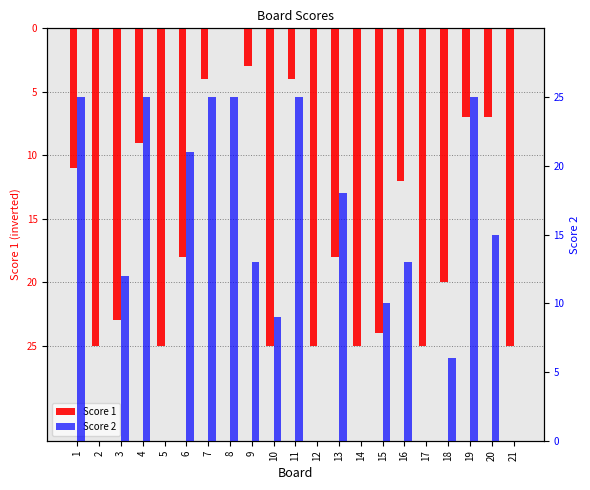

Between 17 and 13, which is larger?

13